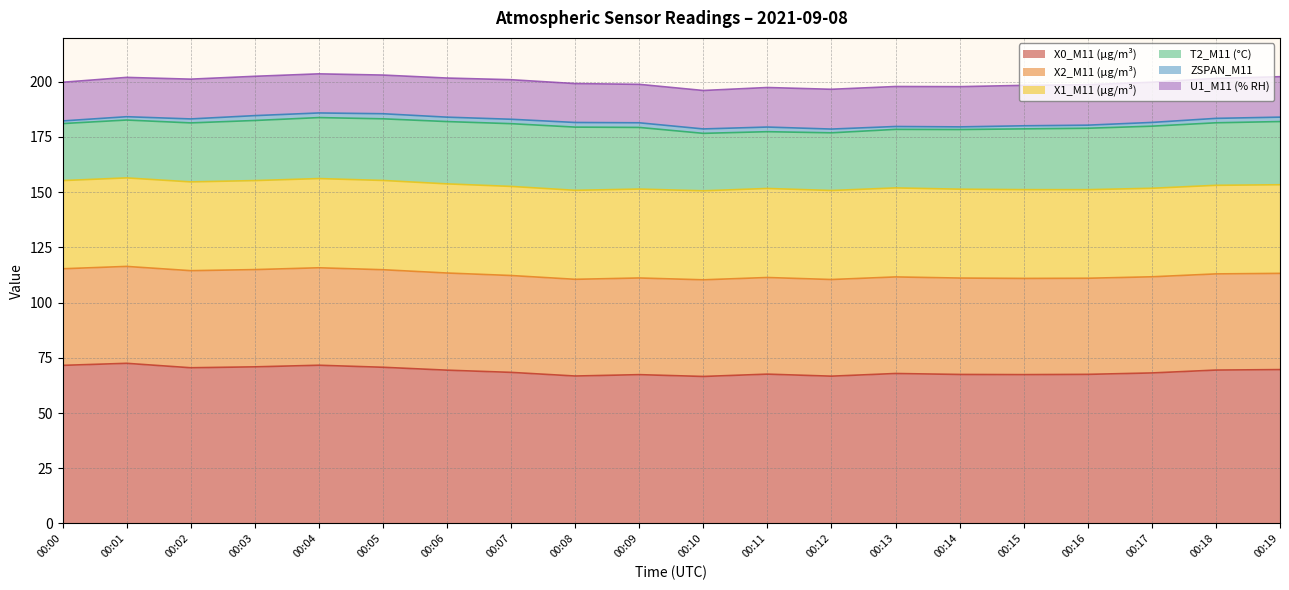

True or false: T2_M11 (°C) and X2_M11 (μg/m³) cross at least once.

False